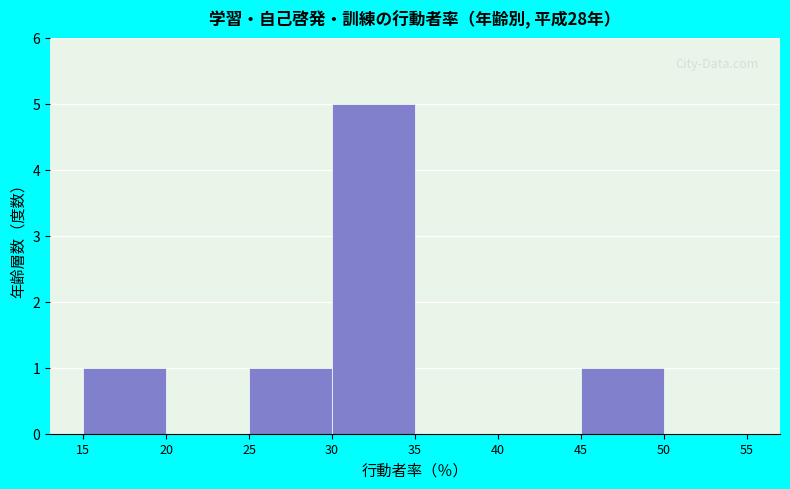

What is the height of the bar covering 15 to 20 on the x-axis? The values are not printed on the chart, so give them approximately, as read against the axis.

1